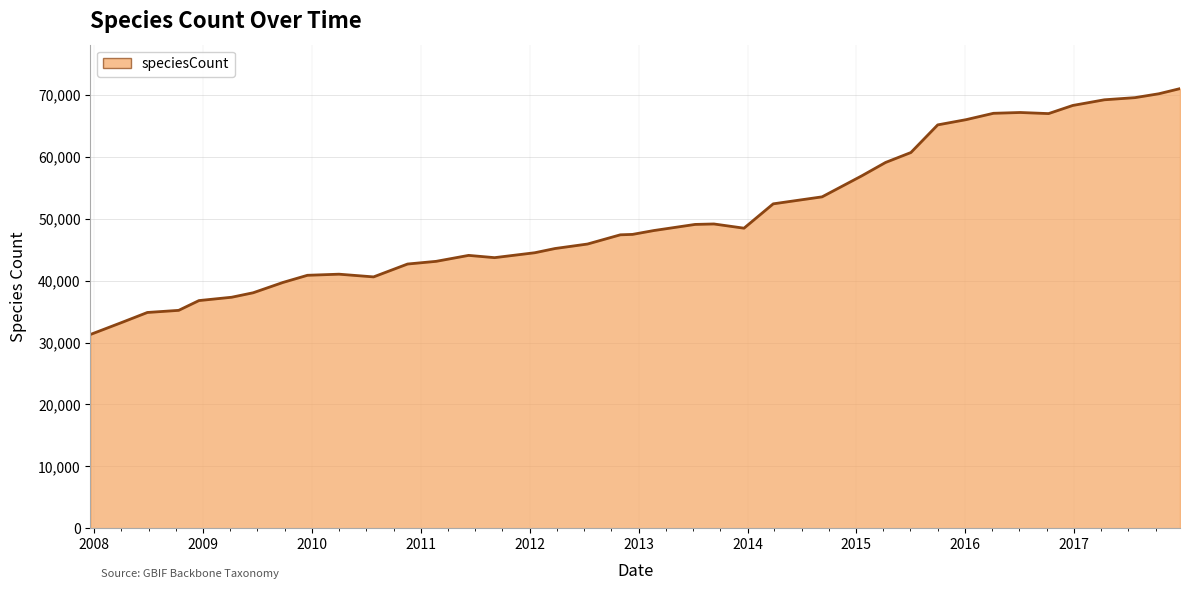

What is the difference between the maximum and minimum values?

39748